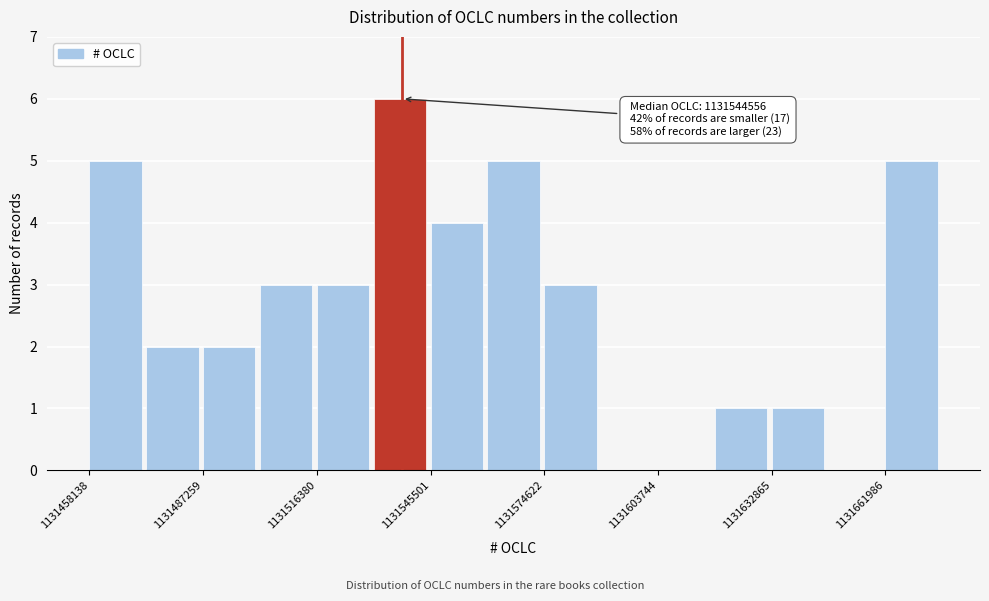

Around what value on the x-axis is the tallest bar? Give the approximate position of its centre, as read against the axis.

1131540000